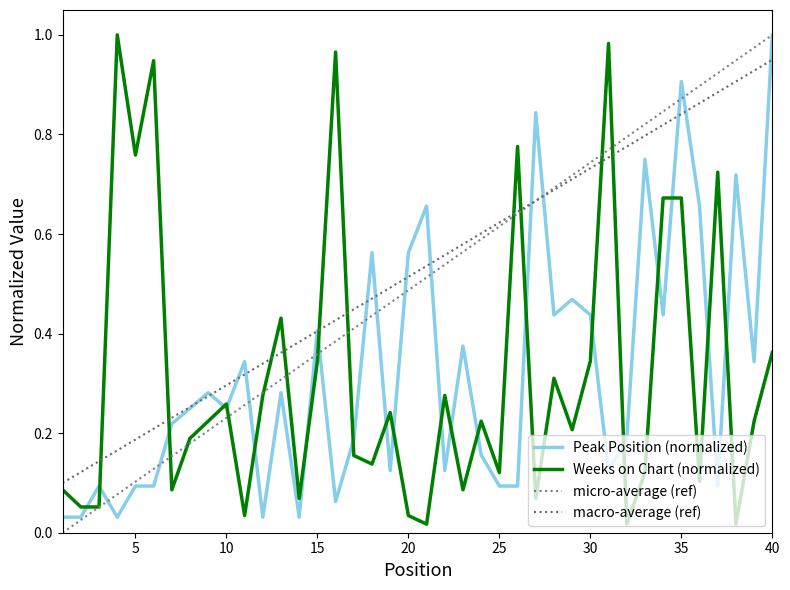

What is the maximum value shown in the chart?

1.0